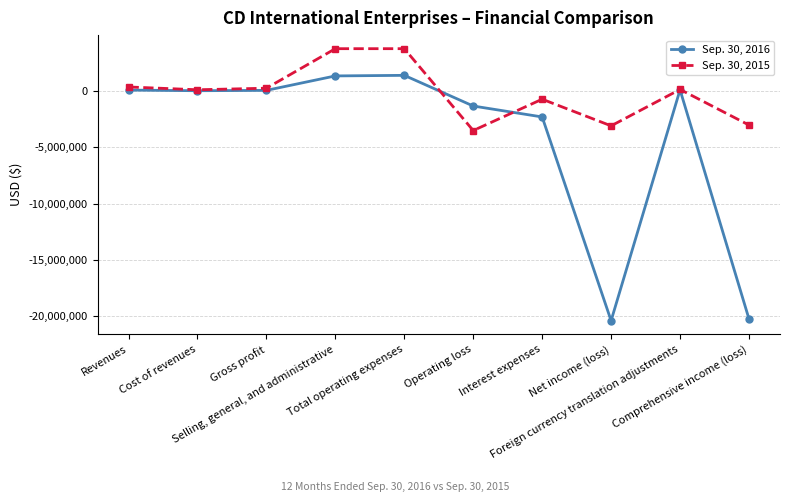

Which series has the largest total across all categories?

Sep. 30, 2015